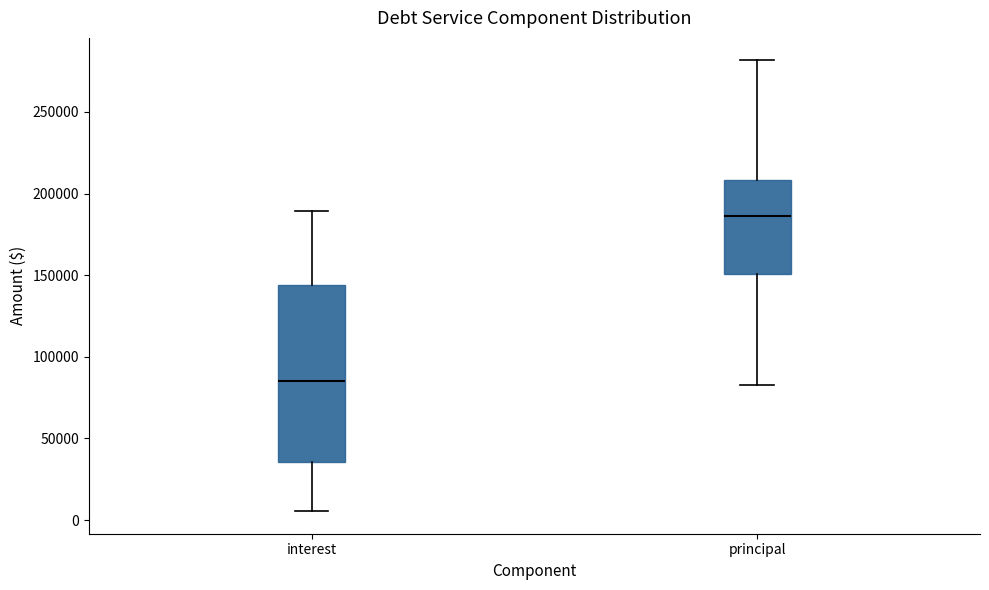

Which box's median line is the highest?

principal